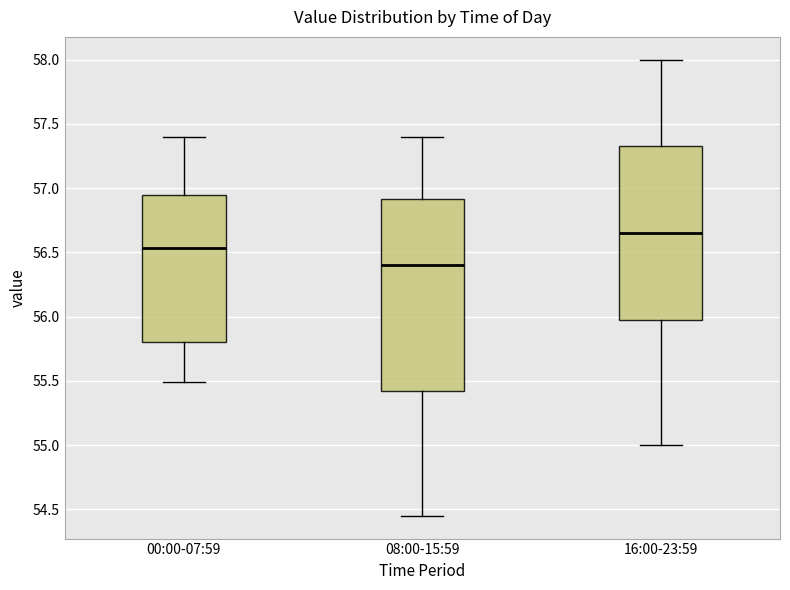

Where does the median line of the box for 16:00-23:59 sit on the y-axis? The values are not printed on the chart, so give them approximately, as read against the axis.

56.65